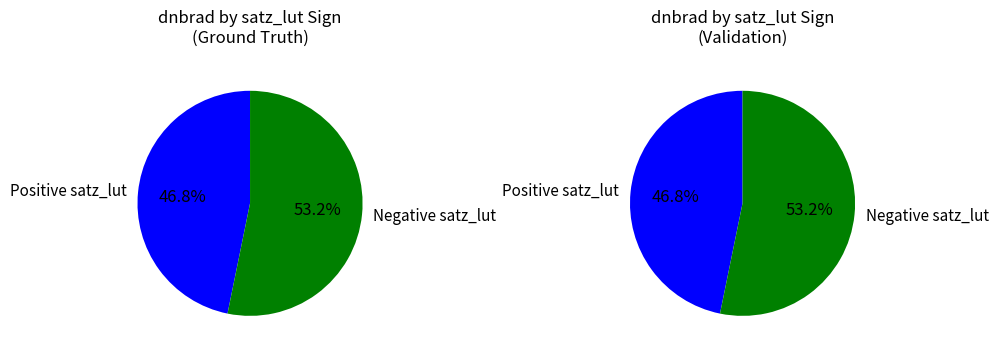

To the nearest percent, what is the average slice percentage?

50%